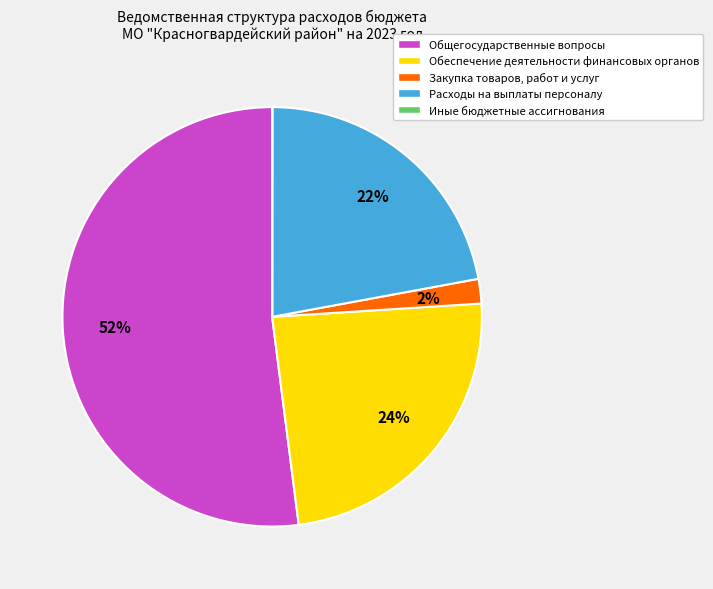

What is the majority slice?

Общегосударственные вопросы